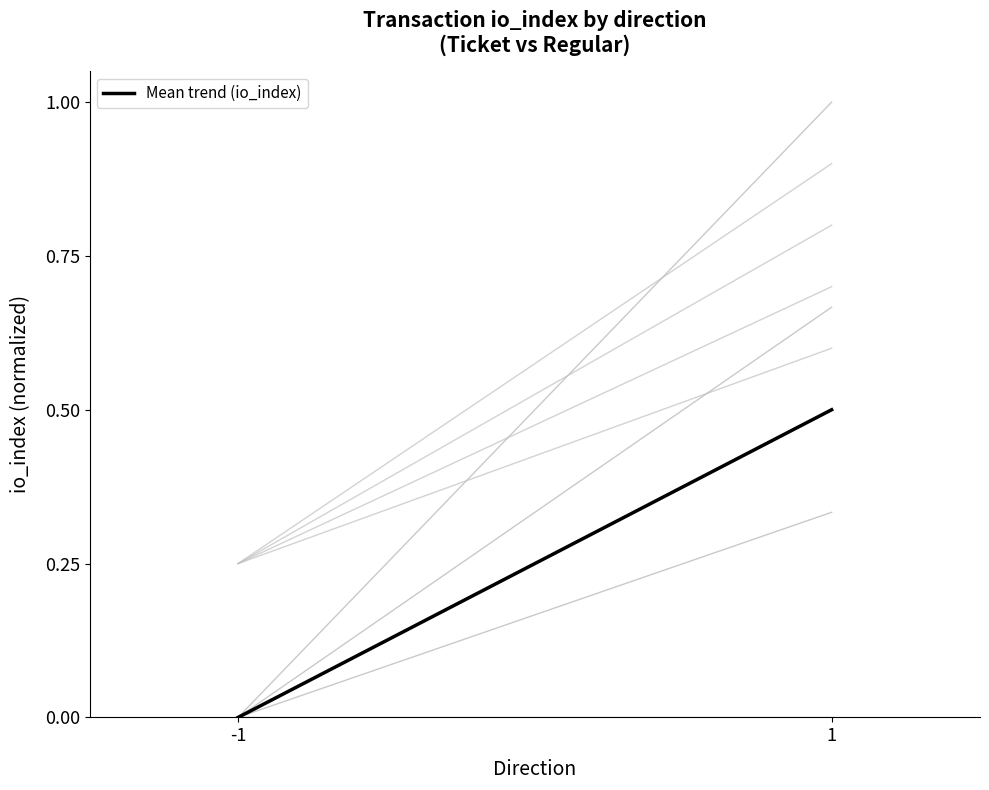

Is it true that the value at -1 is -0.2?

False